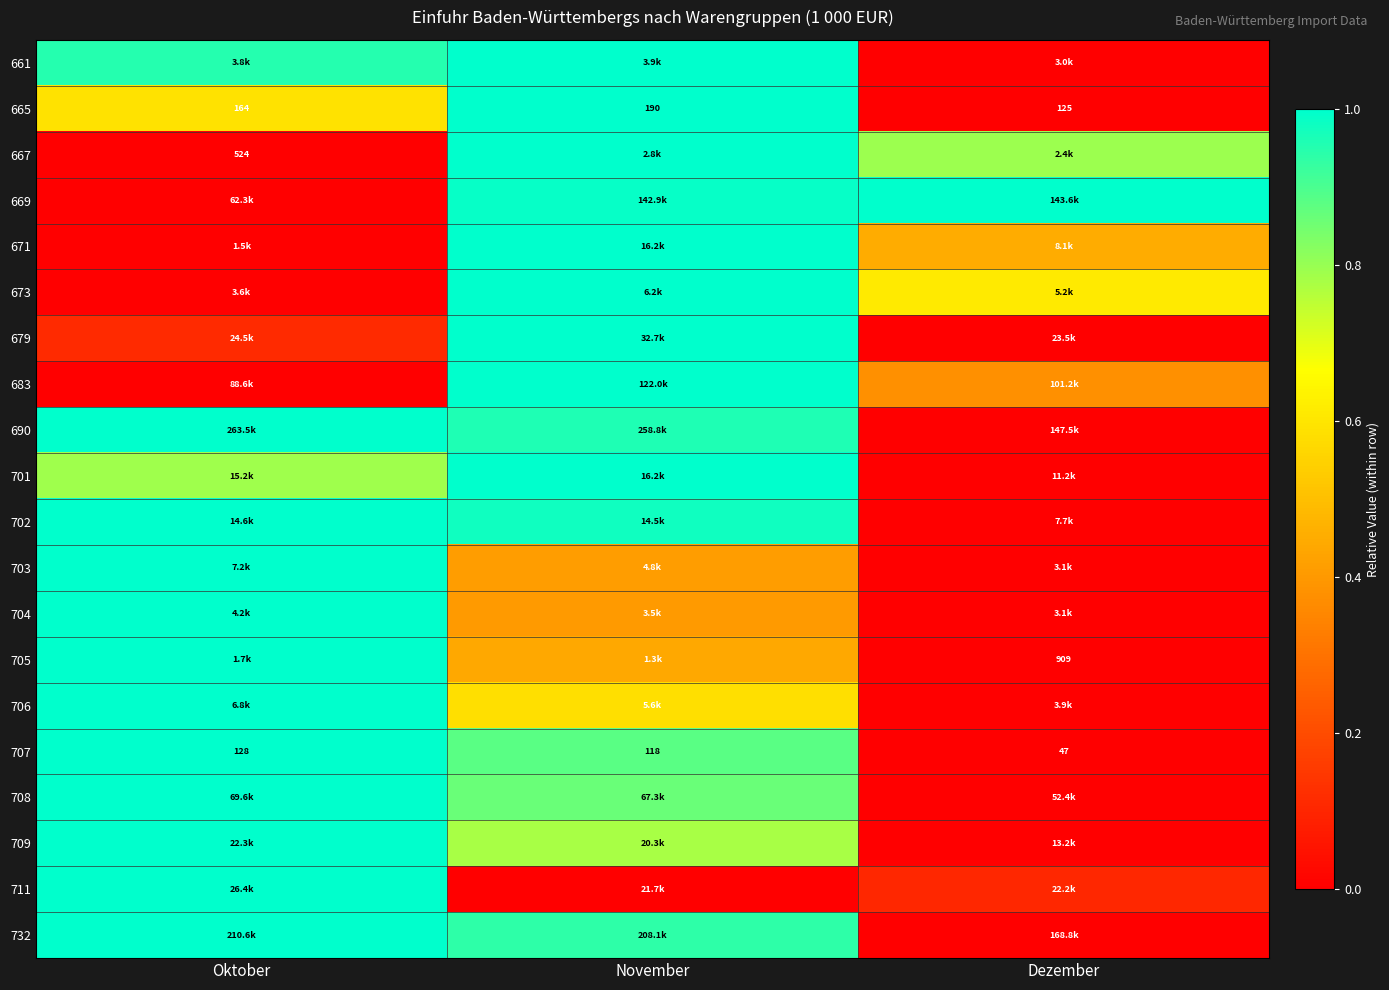

Which has a higher value, Dezember or Oktober?

Oktober